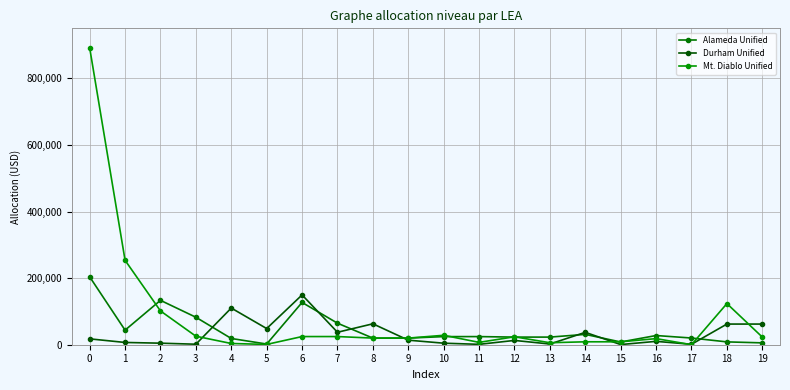

What is the difference between the maximum and second lowest values in the Alameda Unified series?

198303